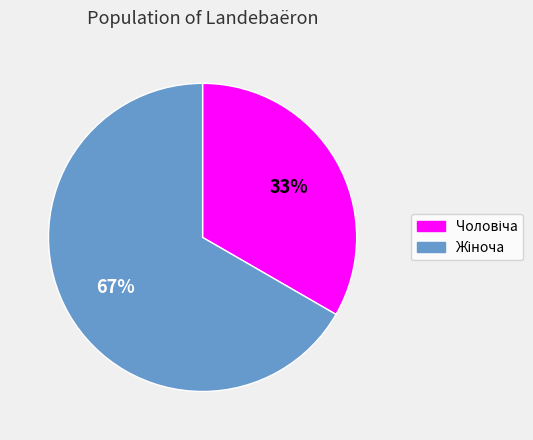

Count the number of slices in the pie.

2